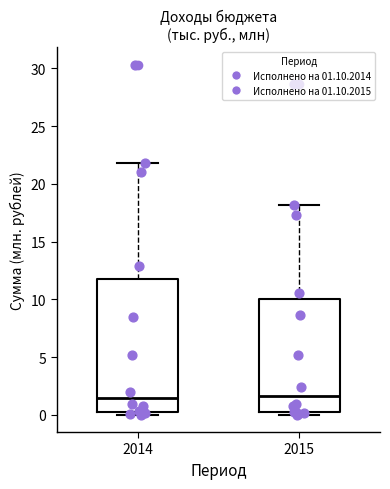

Reading left to right, transcribe this box plot: for each box, give where its median line is, the range the box spans, and where its two whiskers end, as read against the y-axis. The values are not printed on the chart, so give them approximately, as read against the axis.

2014: median 1.5, box 0.0 to 12.0, whiskers 0.0 (just below the box's lower edge) to 22.0
2015: median 1.5, box 0.0 to 10.0, whiskers 0.0 (just below the box's lower edge) to 18.0